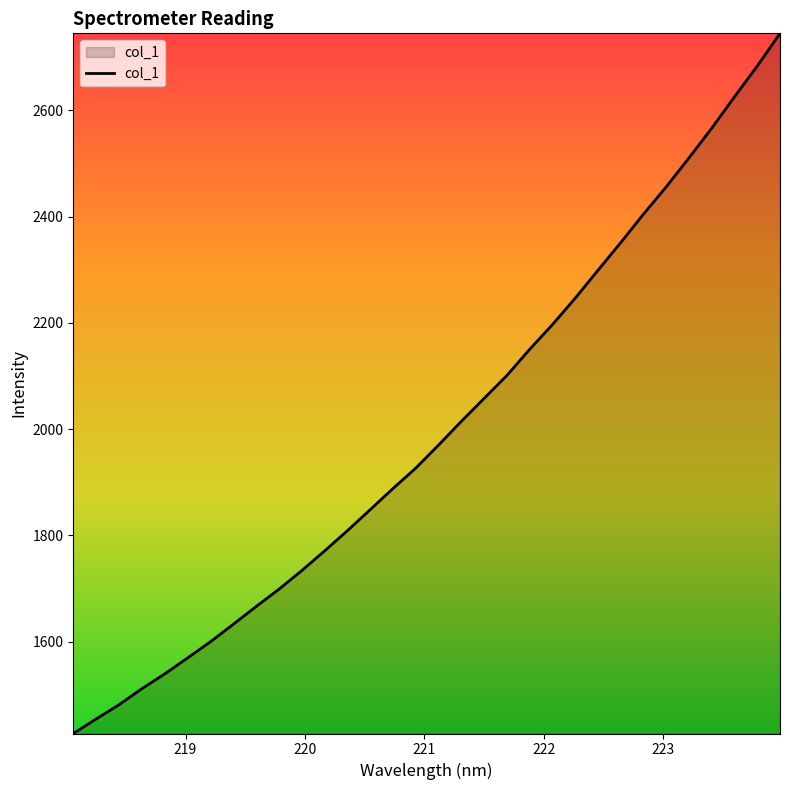

What is the greatest value displayed?

2744.7